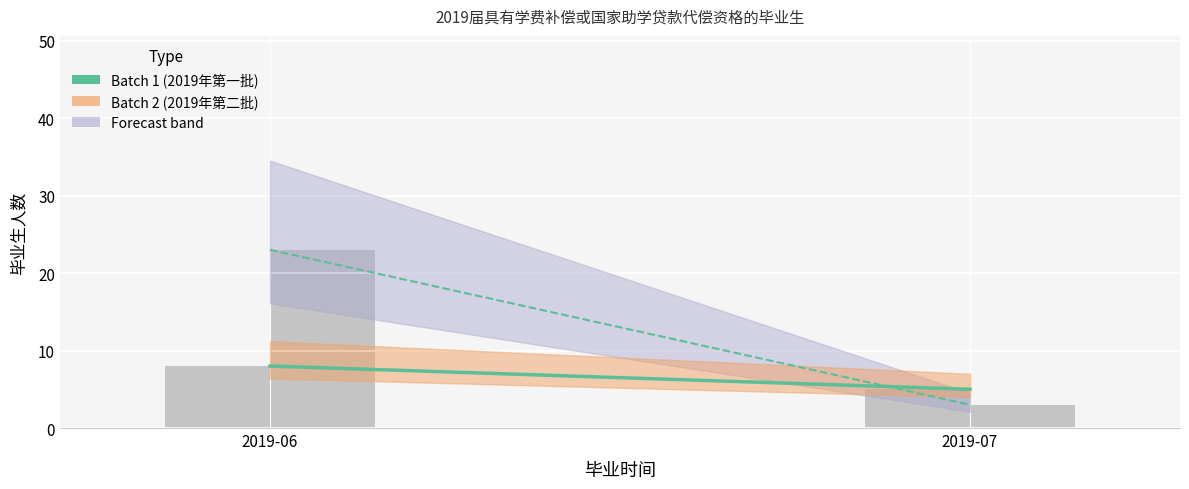

Where is Batch 2 (2019年第二批) nearest to the value 13?

2019-06